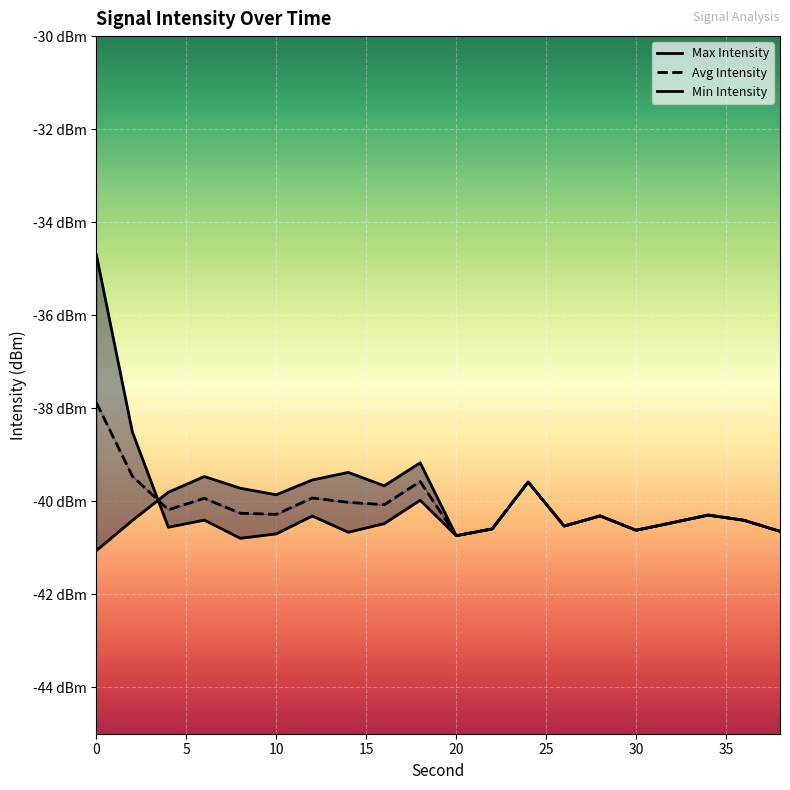

Which series has the largest total across all categories?

Max Intensity